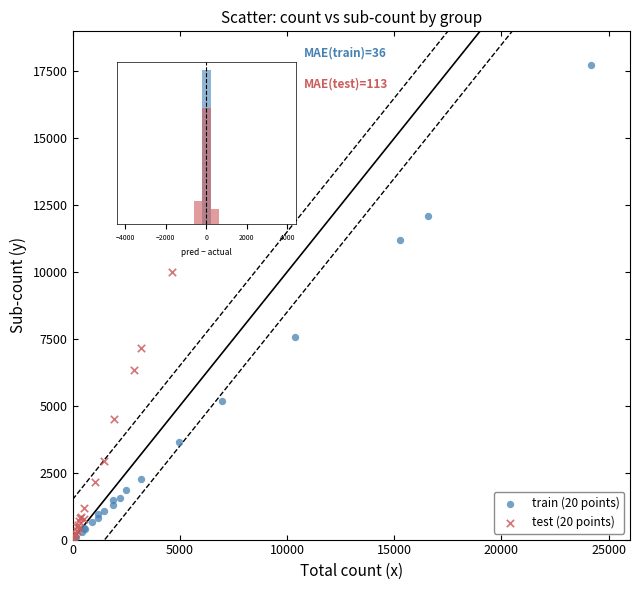

Which series contains the highest Y value?

train (20 points)